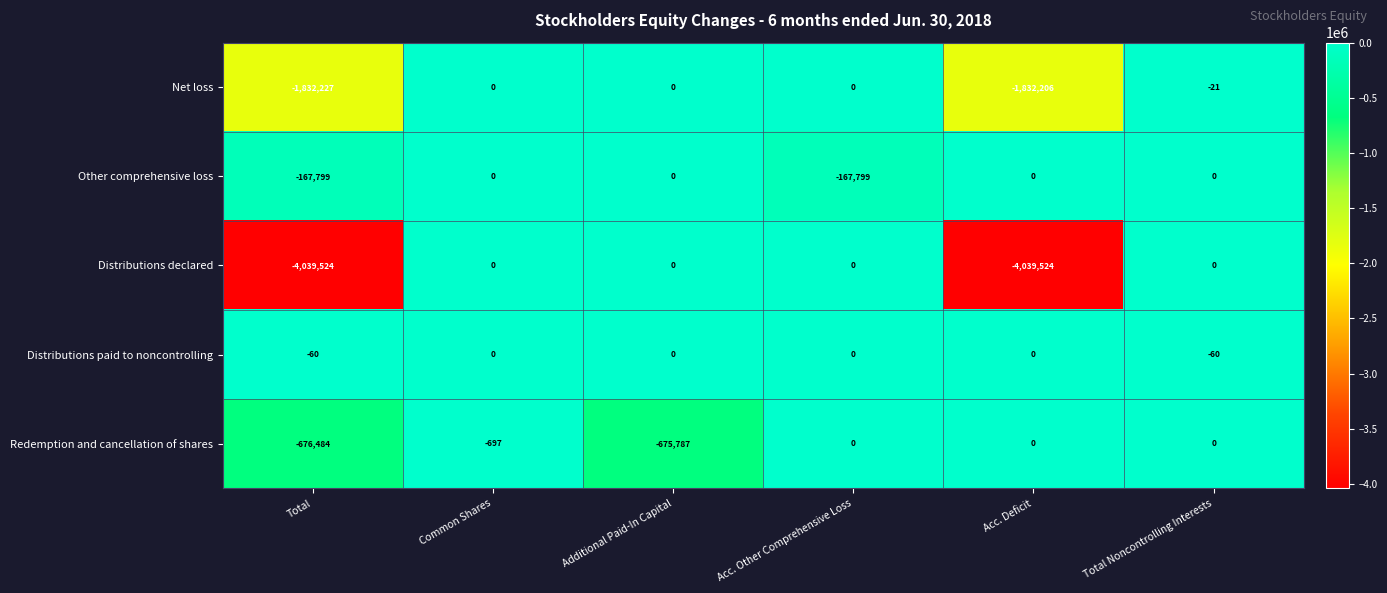

At which label is Redemption and cancellation of shares closest to -338242?

Common Shares